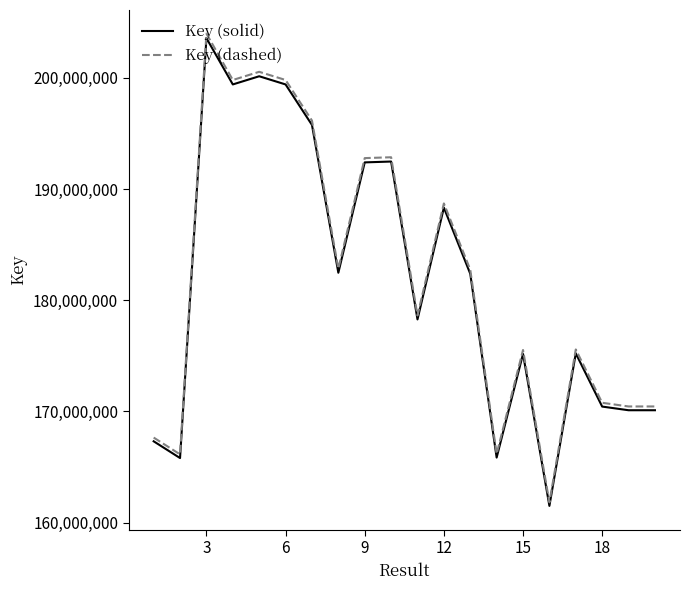

What is the lowest value of the Key (solid) series?

161504455.0